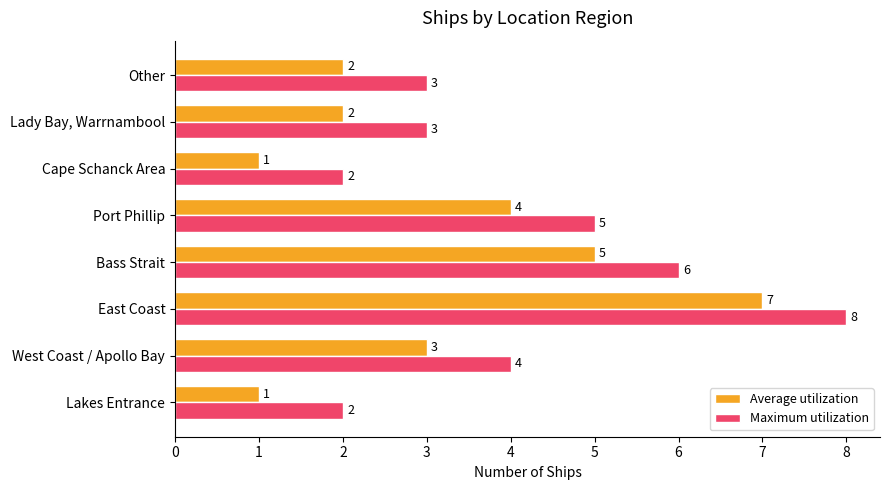

Which label corresponds to the largest value in the chart?

East Coast